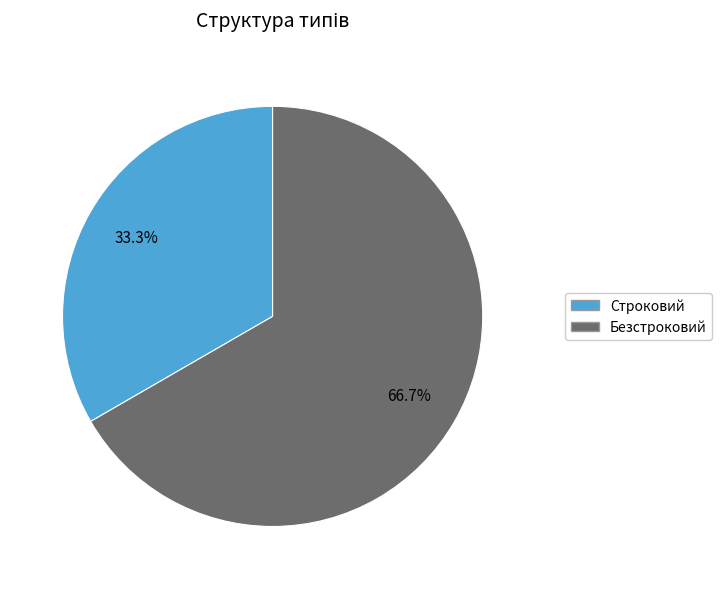

What percentage is the Безстроковий slice, to the nearest percent?

67%